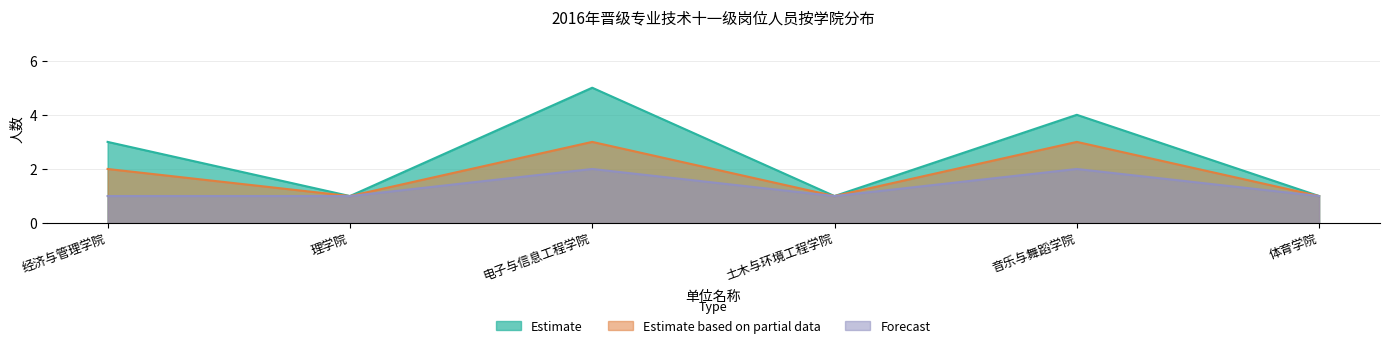

True or false: Estimate based on partial data has a value of 1 at 音乐与舞蹈学院.

False